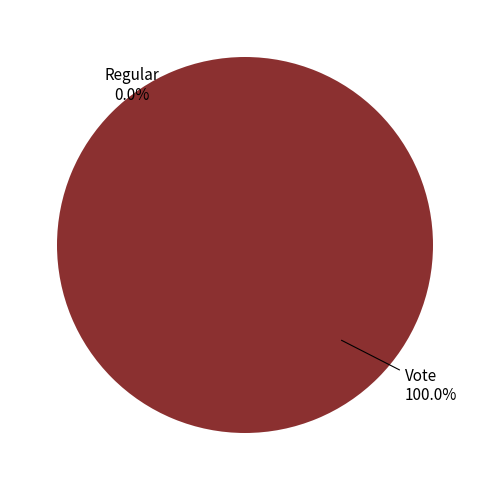

To the nearest percent, what is the combined percentage of Regular and Vote?

100%